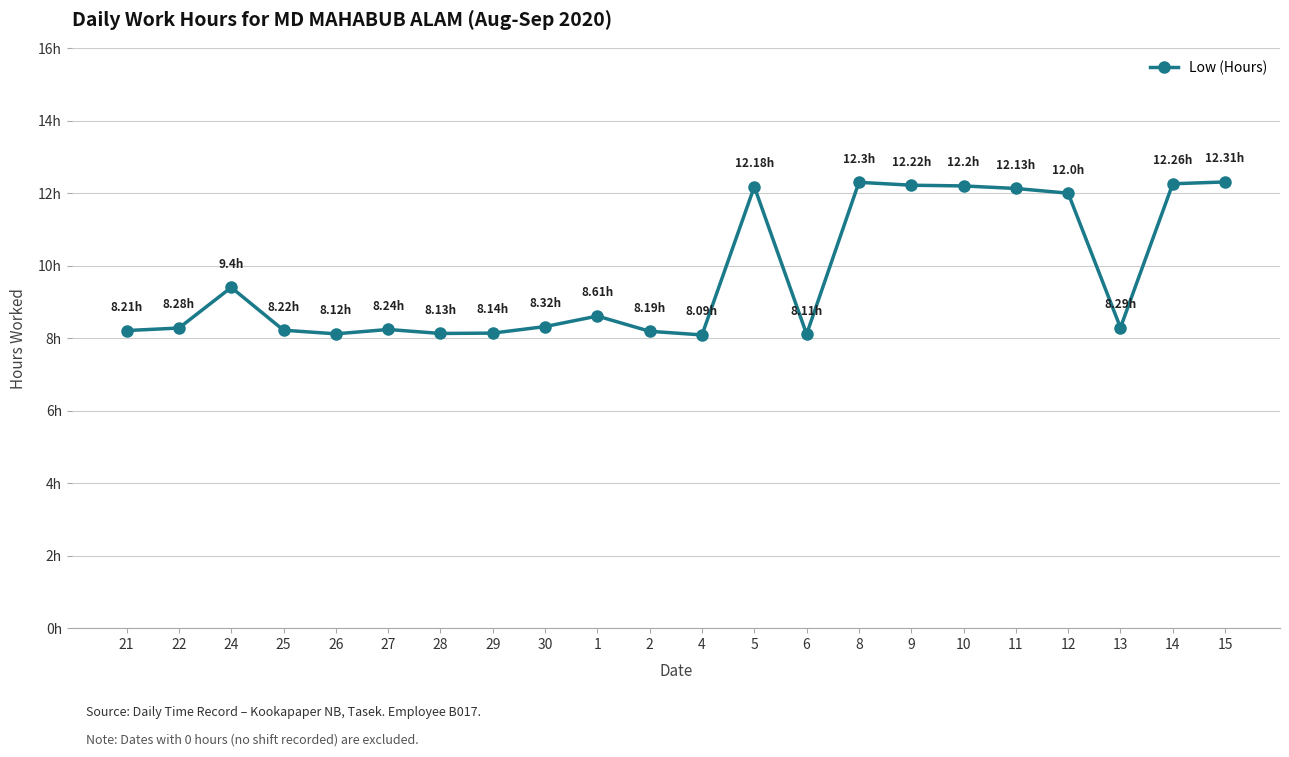

Rank the categories by value from highest to lowest.

15, 8, 14, 9, 10, 5, 11, 12, 24, 1, 30, 13, 22, 27, 25, 21, 2, 29, 28, 26, 6, 4